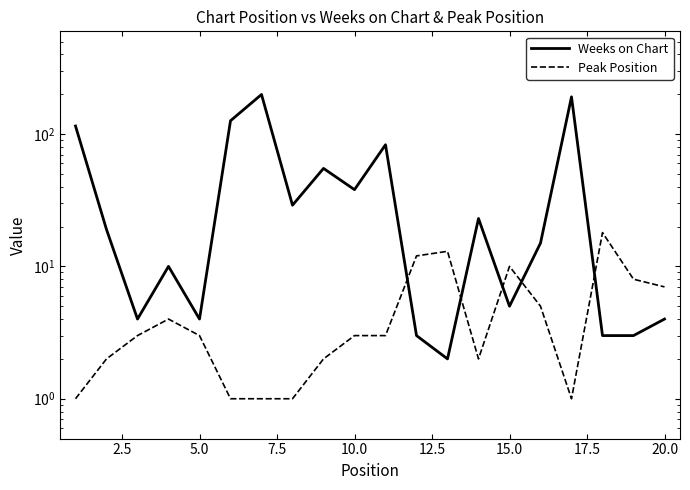

Which series ends up on top after the final intersection of Weeks on Chart and Peak Position?

Peak Position